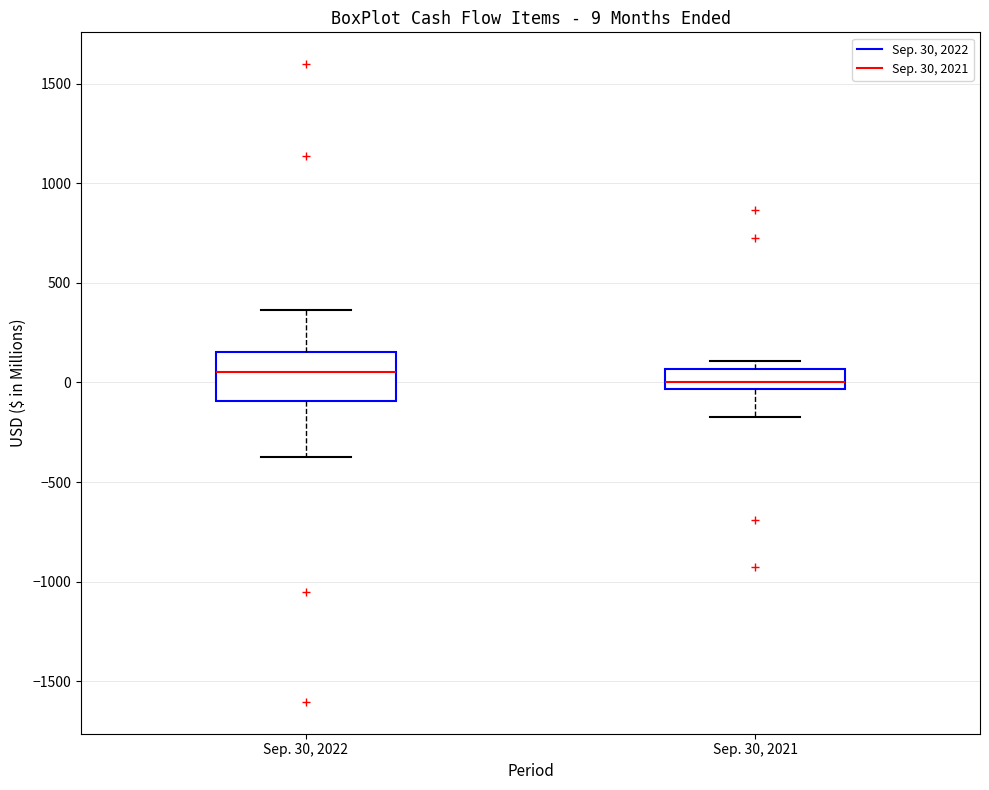

Comparing the boxes themselves (not the whiskers), which one is the tallest?

Sep. 30, 2022